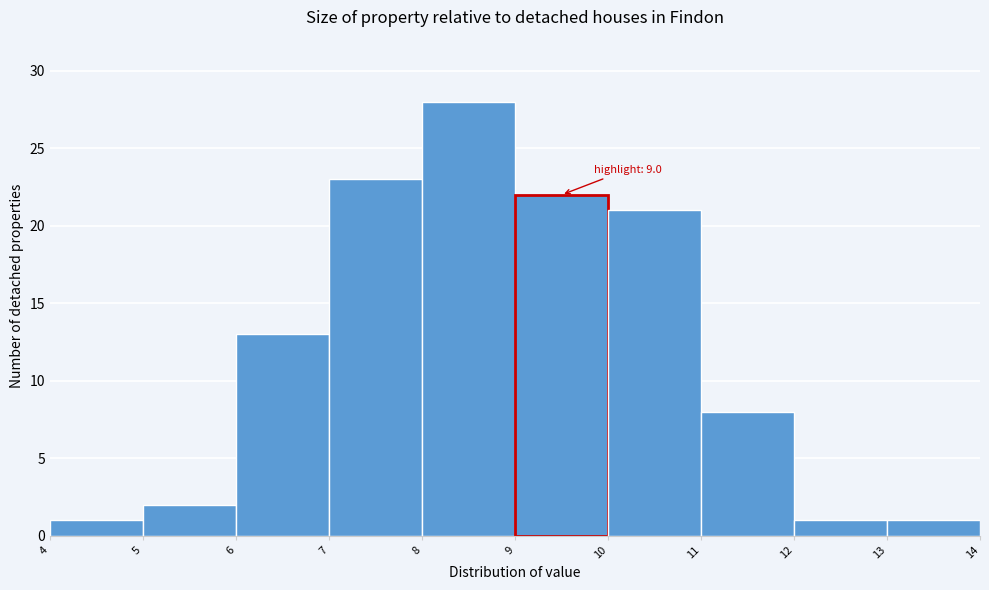

Over which range of the x-axis is the bar tallest?

8 to 9